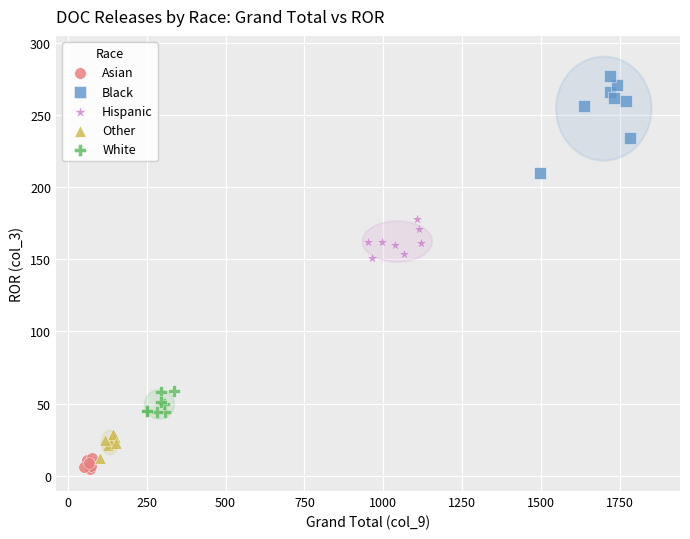

Which series has the largest Y range (max minus min)?

Black